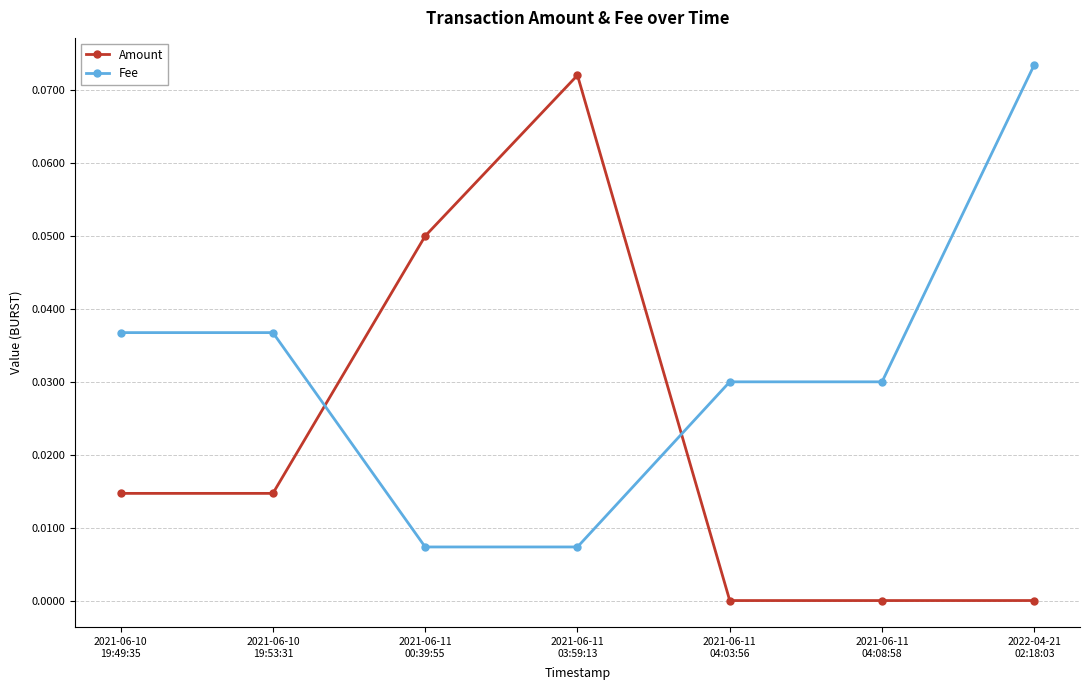

What position from the right is 2021-06-11
04:08:58?

2